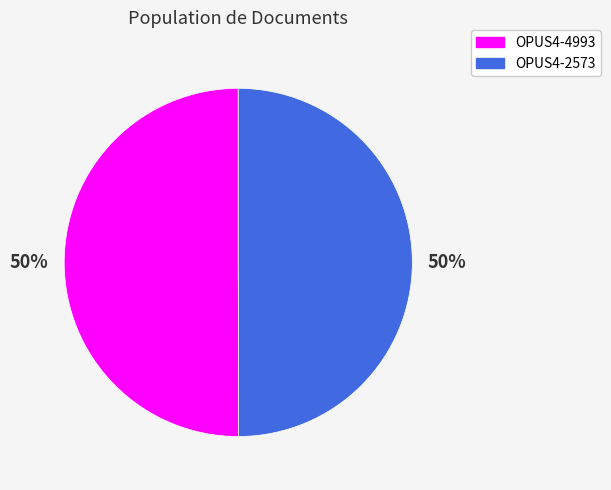

Is it true that OPUS4-4993 is 57% of the pie?

False